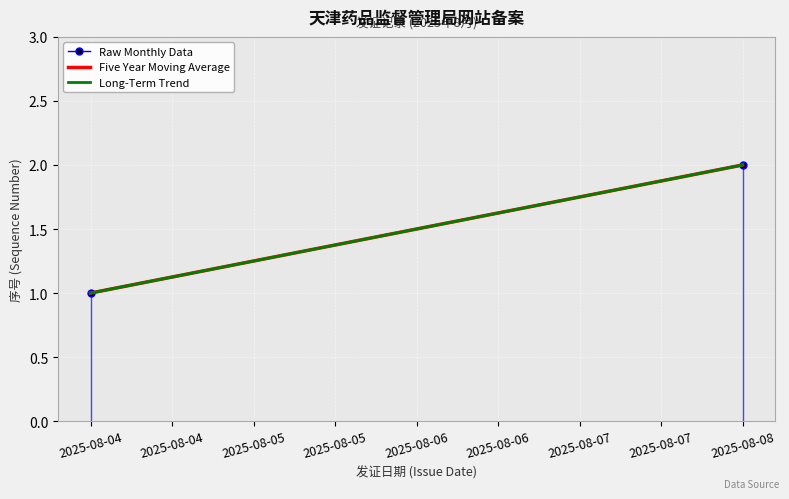

What is the maximum value for Raw Monthly Data?

2.0